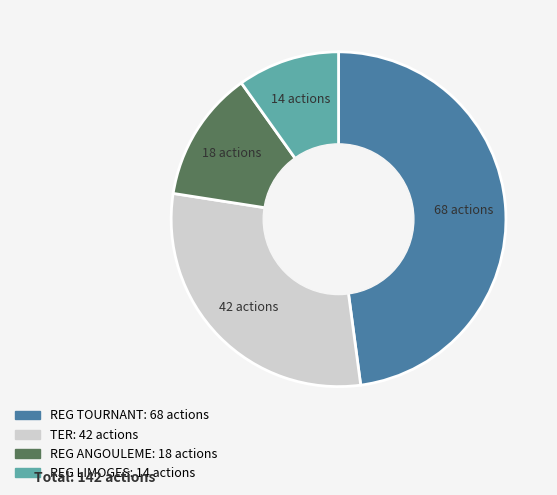

How many segments does this pie chart have?

4